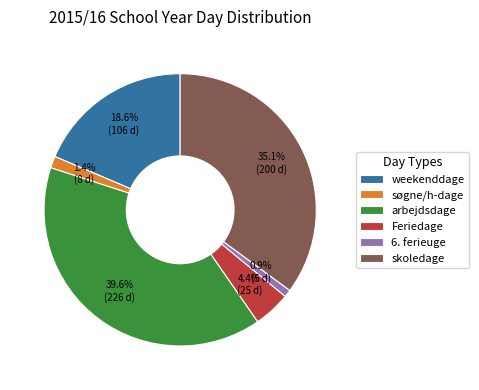

Combined, do skoledage and weekenddage account for over 50%?

Yes